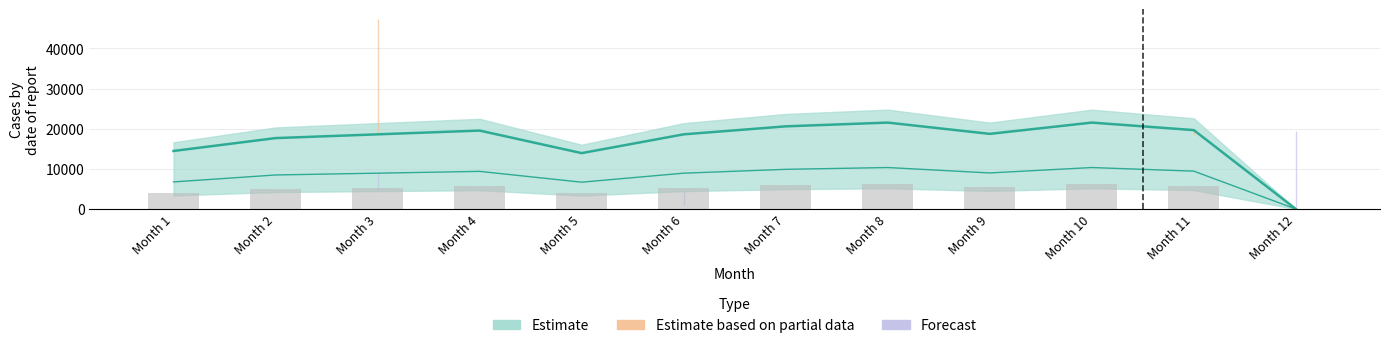

At which category is the sum across all series the highest?

3